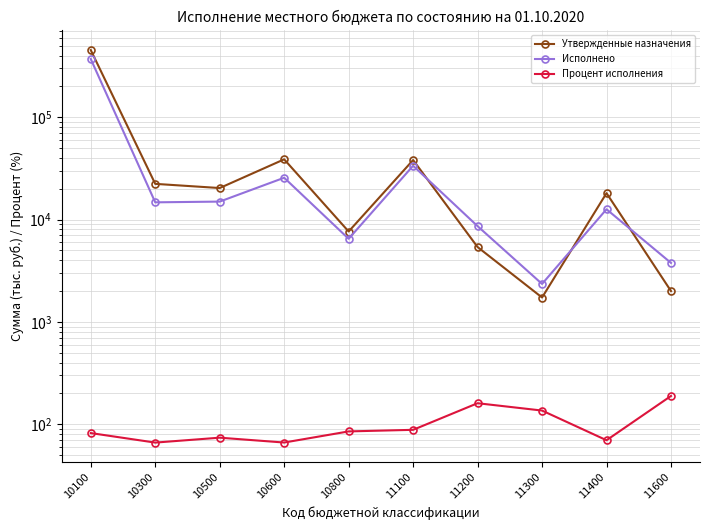

Which series has the widest spread of values?

Утвержденные назначения